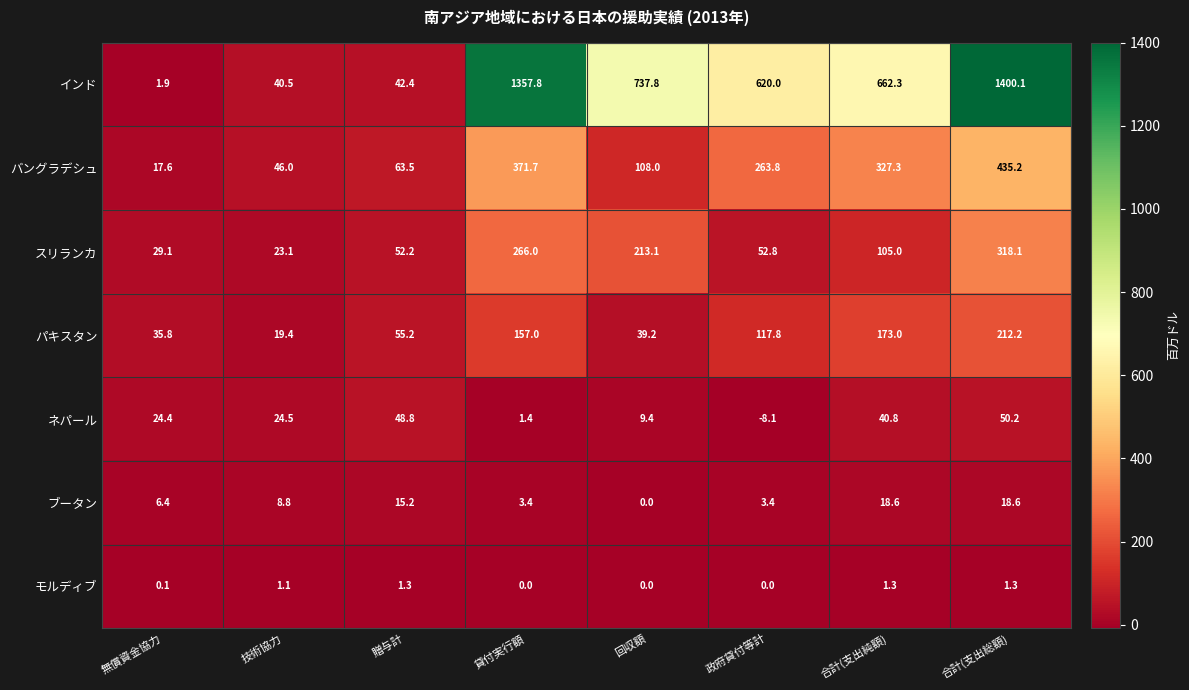

What is the difference between the highest and lowest values at 贈与計?

62.2